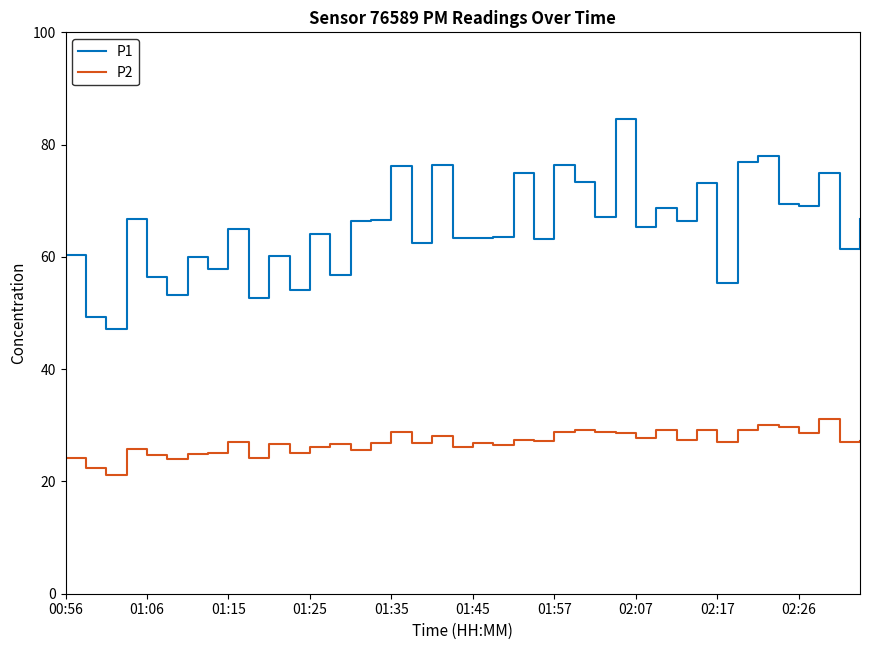

Which series has the largest total across all categories?

P1